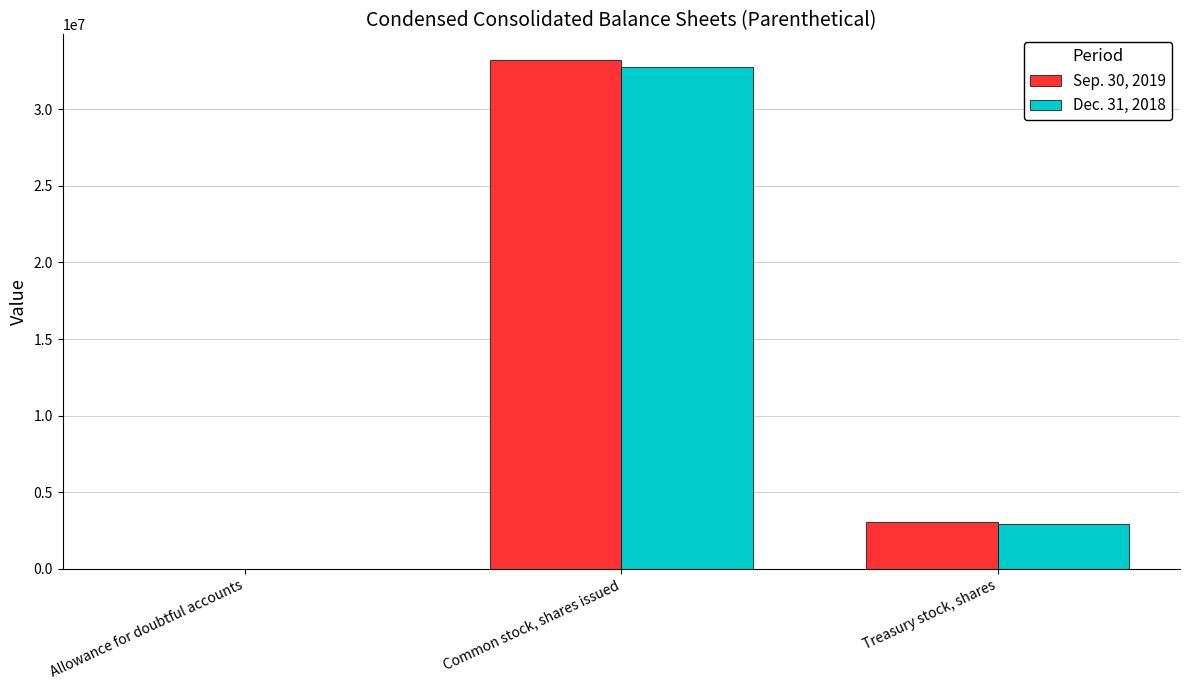

True or false: Dec. 31, 2018 has a value of 1471637 at Treasury stock, shares.

False